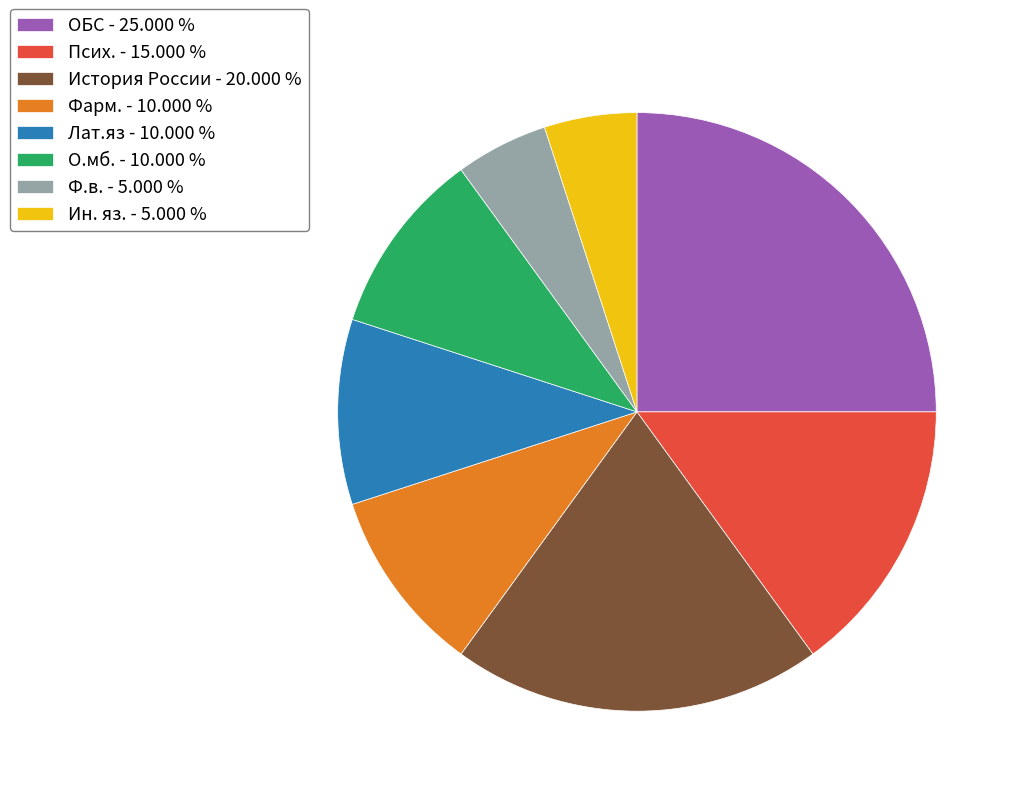

Which has a higher value, О.мб. - 10.000 % or Ф.в. - 5.000 %?

О.мб. - 10.000 %